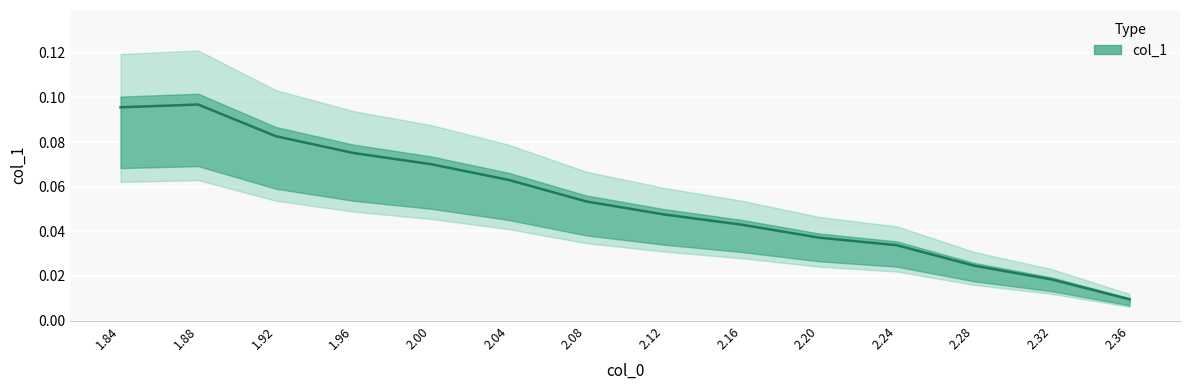

Reading left to right, extract all data points from this chart.

1.84=0.1	1.88=0.1	1.92=0.1	1.96=0.1	2.0=0.1	2.04=0.1	2.08=0.1	2.12=0.0	2.16=0.0	2.2=0.0	2.24=0.0	2.28=0.0	2.32=0.0	2.36=0.0